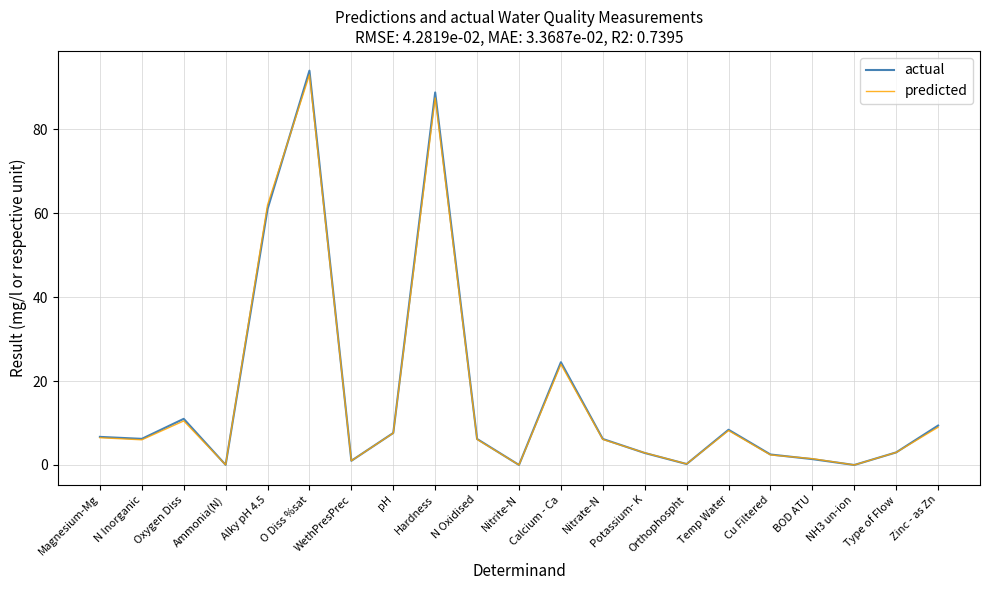

Where is the first local maximum for actual?

Oxygen Diss